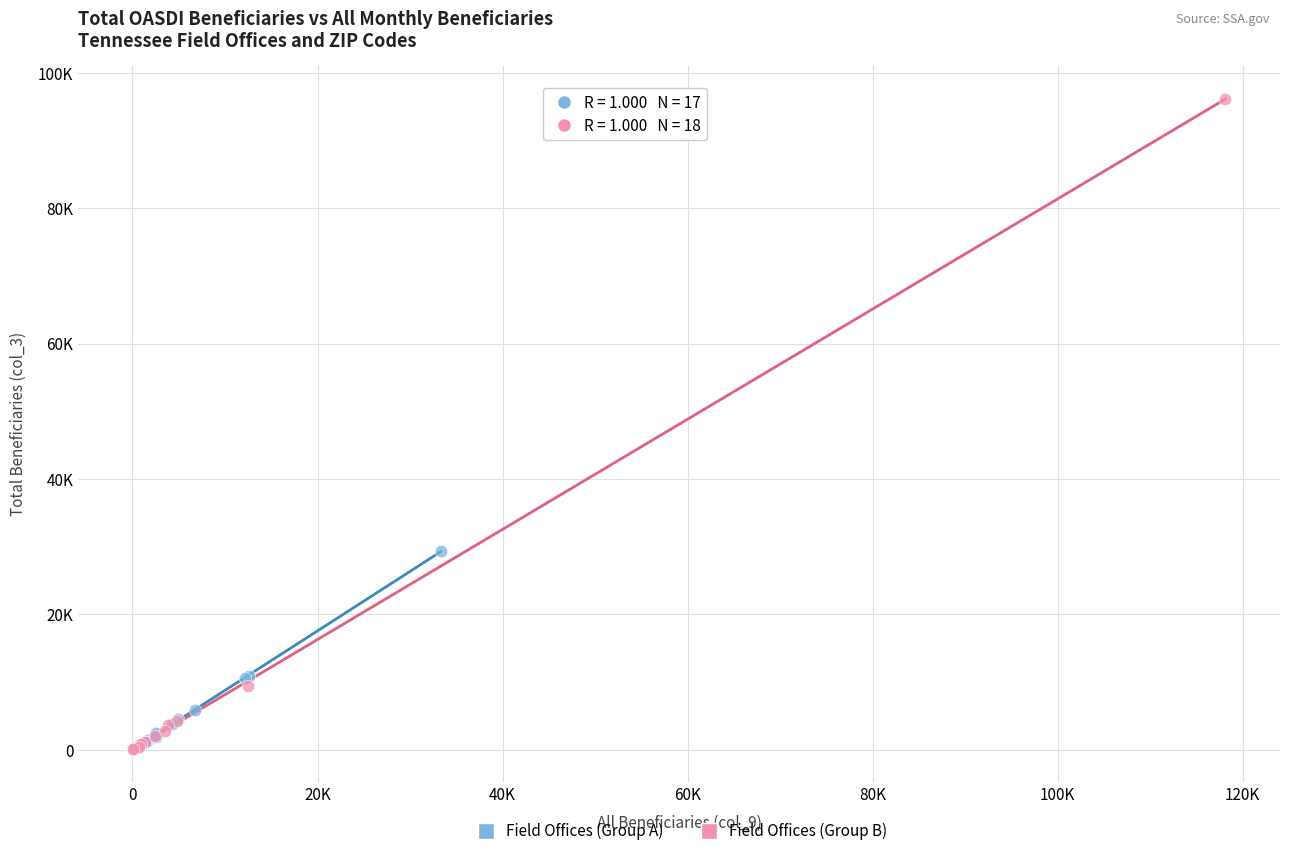

What are all the series names shown in the legend?

Field Offices (Group A), Field Offices (Group B)